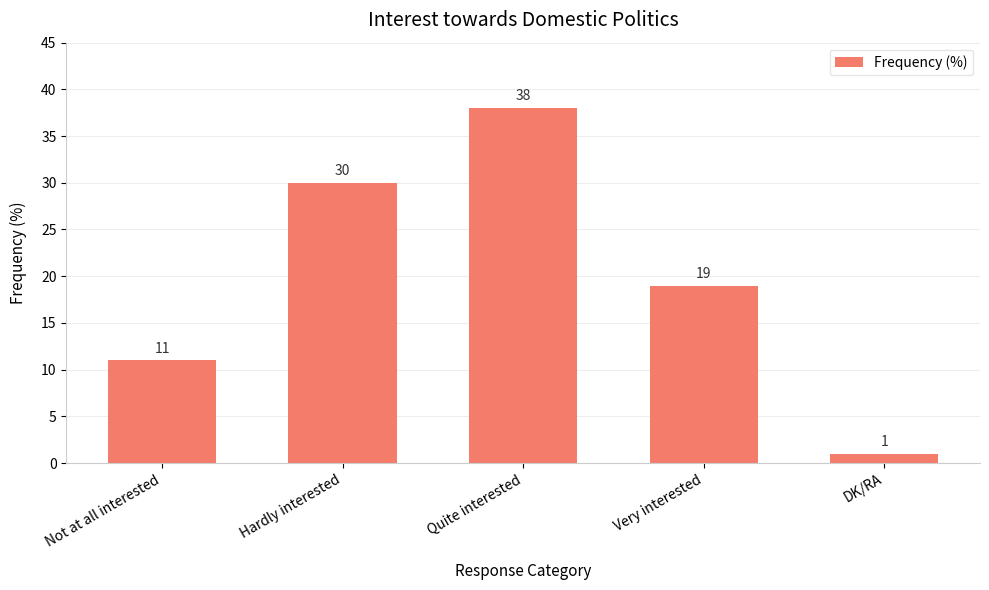

How many values are below 19?

2